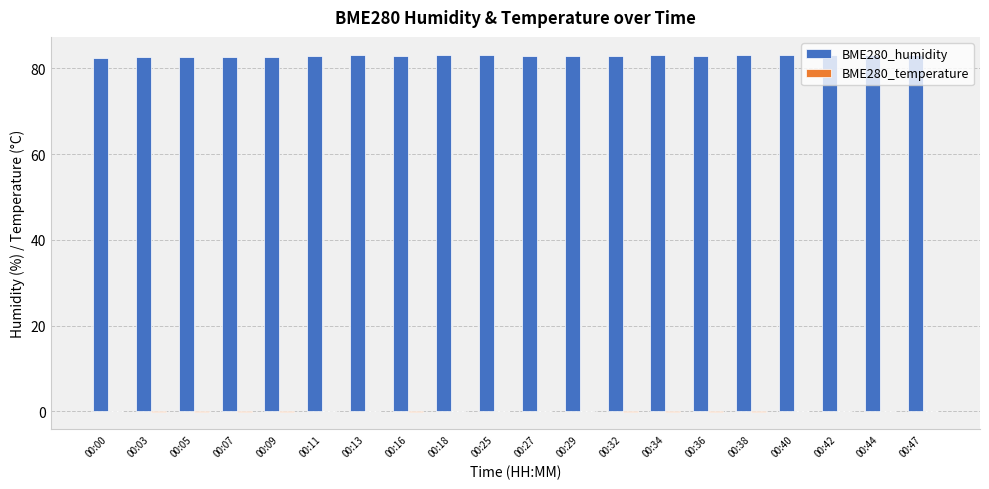

How many categories are shown in the chart?

20